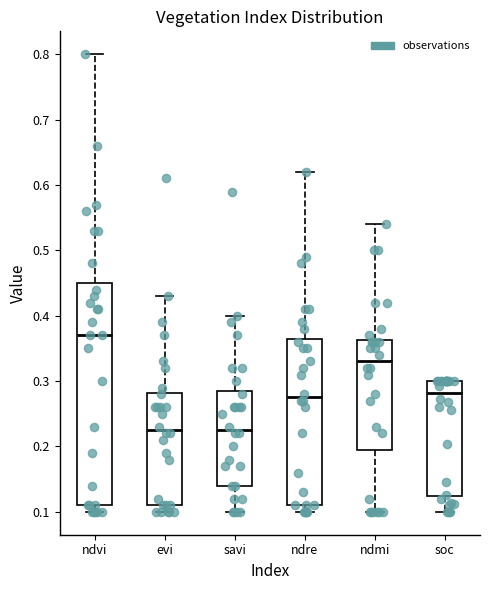

Where does the median line of the box for ndvi sit on the y-axis? The values are not printed on the chart, so give them approximately, as read against the axis.

0.37